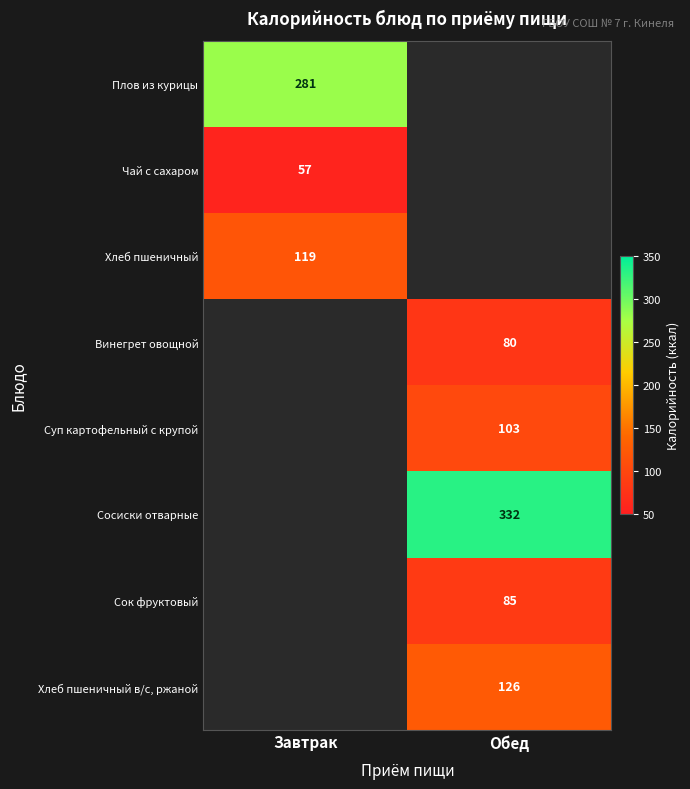

Count the number of data series in this chart.

8